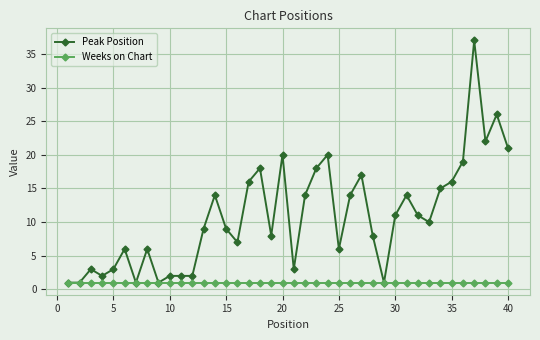

Which series has the largest range (max minus min)?

Peak Position